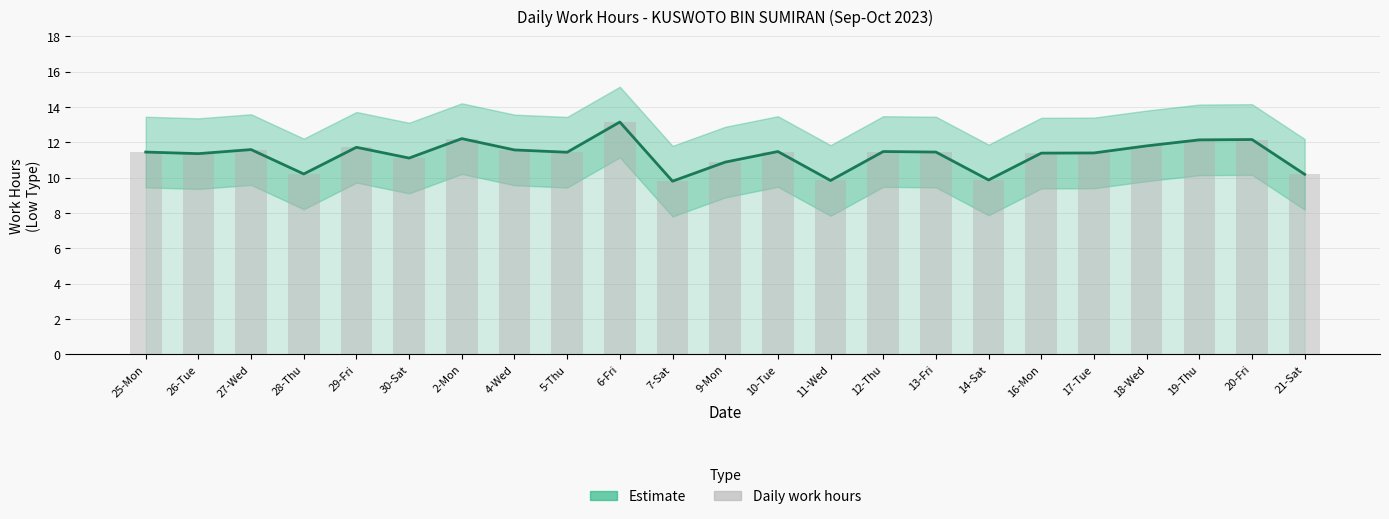

How many groups of bars are there?

23